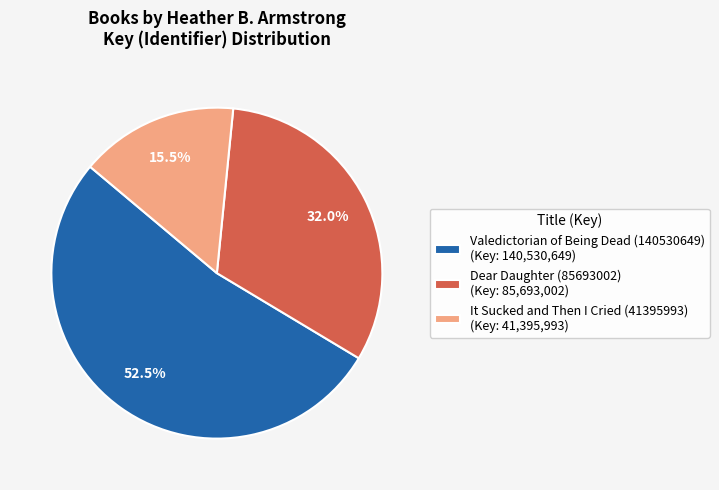

Which slice is the largest?

Valedictorian of Being Dead (140530649)